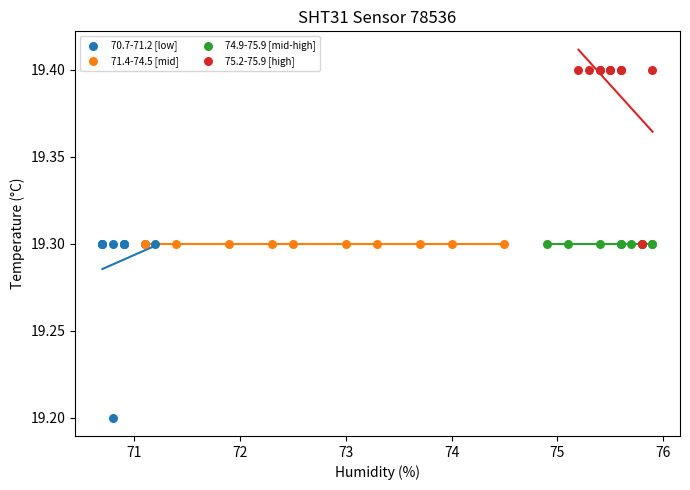

Which series reaches the minimum Y coordinate?

70.7-71.2 [low]